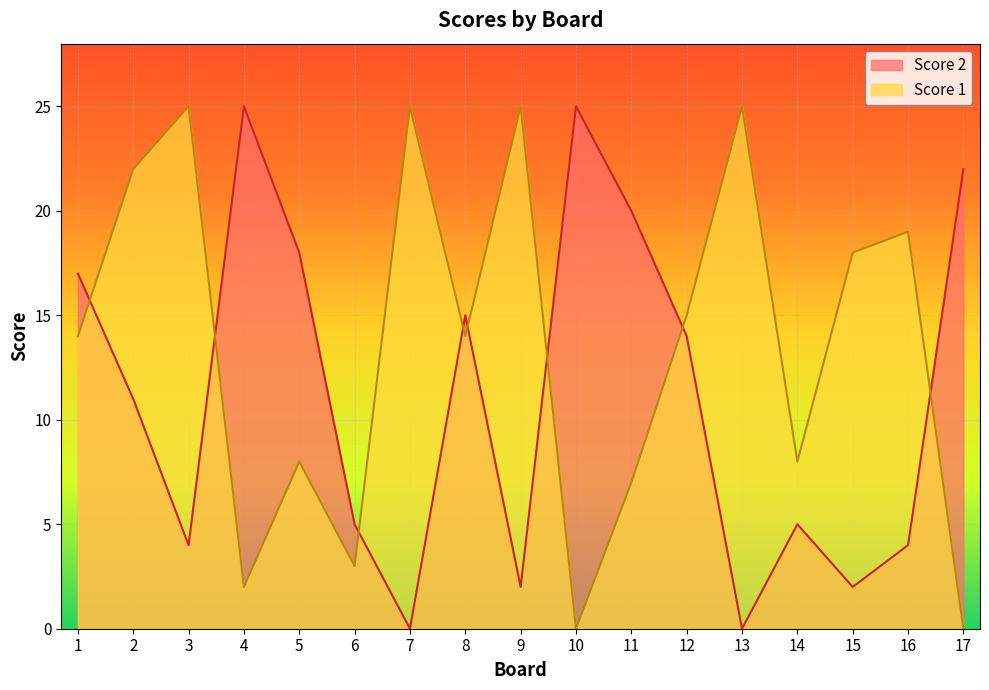

Between 6 and 12, which is larger?

12